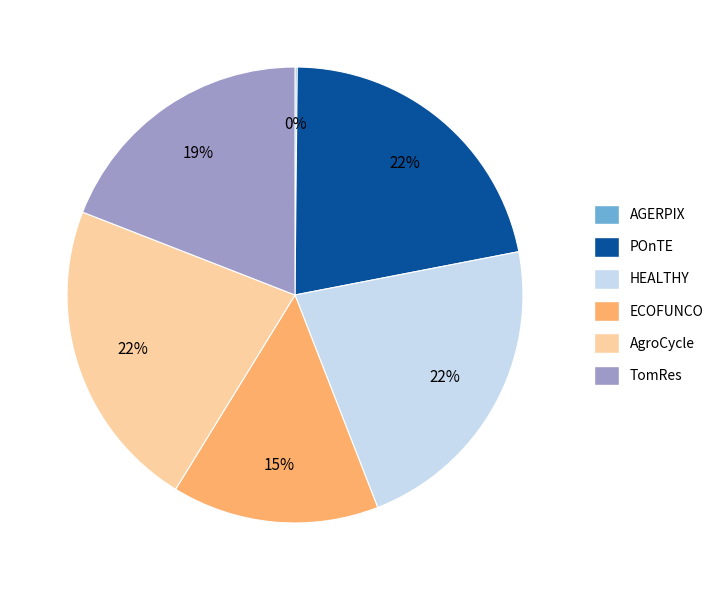

To the nearest percent, what is the average slice percentage?

17%